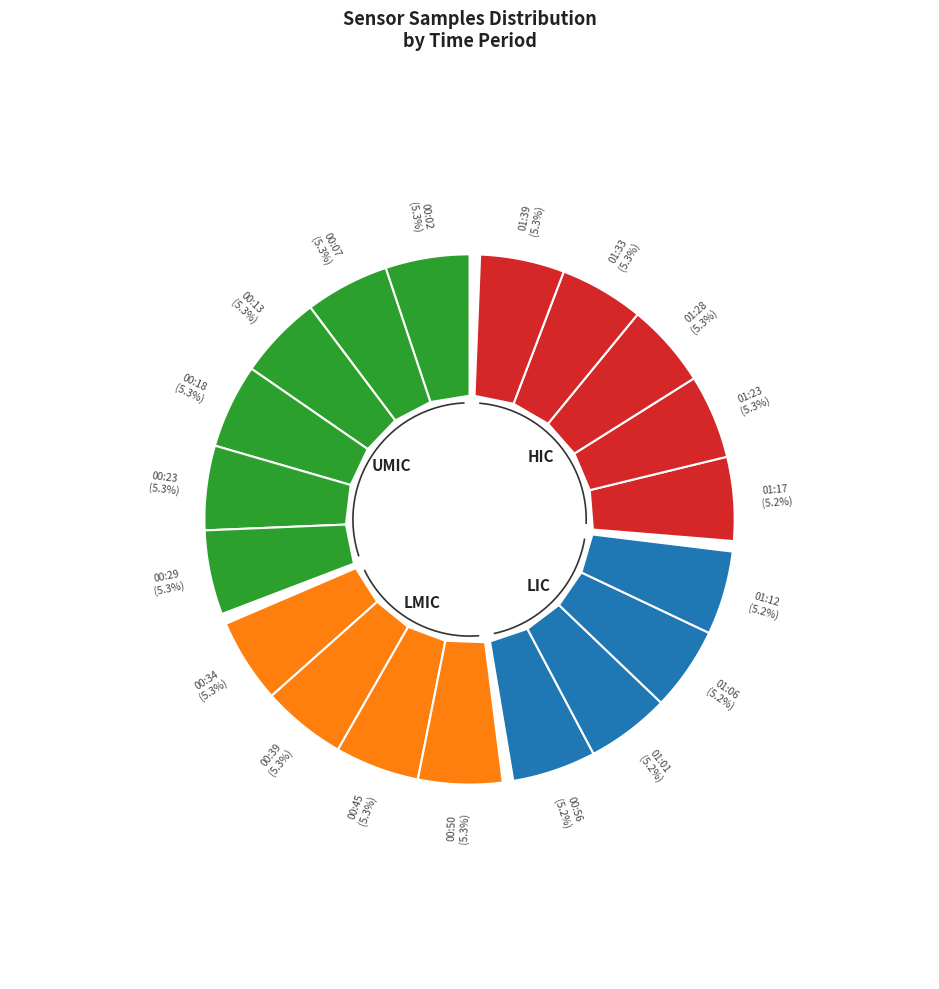

Does 00:45 account for over 50% of the chart?

No